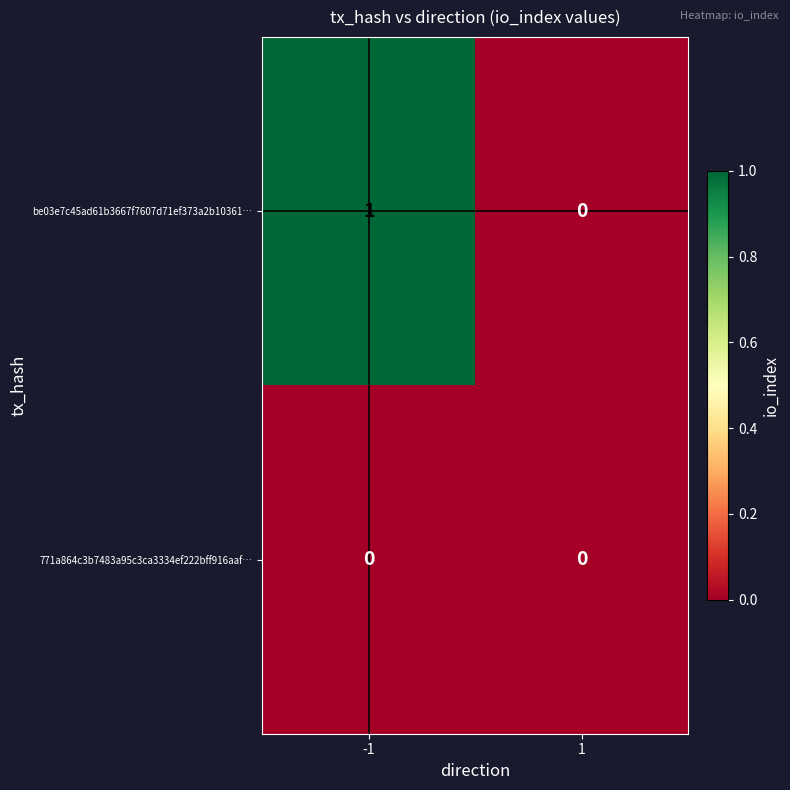

List the series in order of their peak value, highest first.

be03e7c45ad61b3667f7607d71ef373a2b10361…, 771a864c3b7483a95c3ca3334ef222bff916aaf…